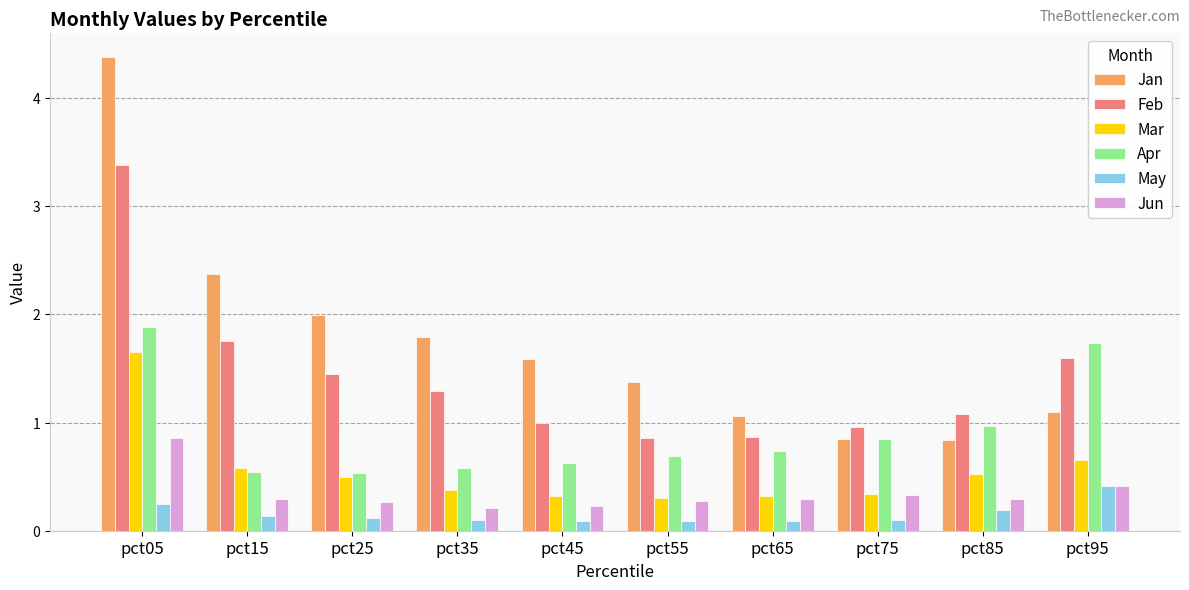

What is the lowest value of the May series?

0.1